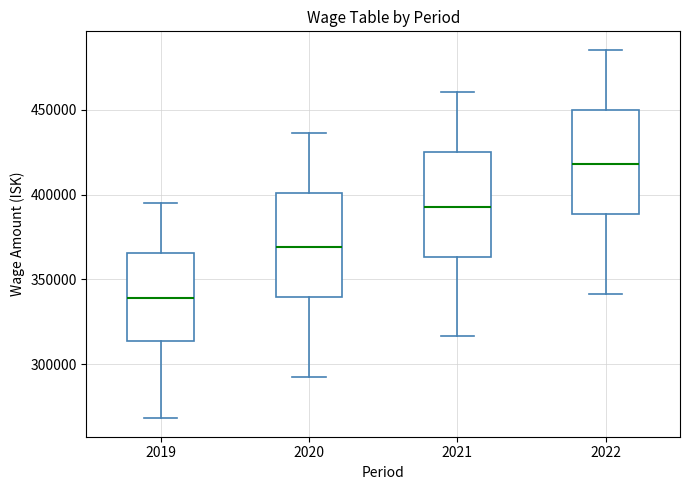

Reading left to right, read every box against the y-axis: the position of its median line, the range the box covers, and the ends of its whiskers. The values are not printed on the chart, so give them approximately, as read against the axis.

2019: median 340000, box 315000 to 365000, whiskers 270000 to 395000
2020: median 370000, box 340000 to 400000, whiskers 290000 to 435000
2021: median 395000, box 365000 to 425000, whiskers 315000 to 460000
2022: median 420000, box 390000 to 450000, whiskers 340000 to 485000